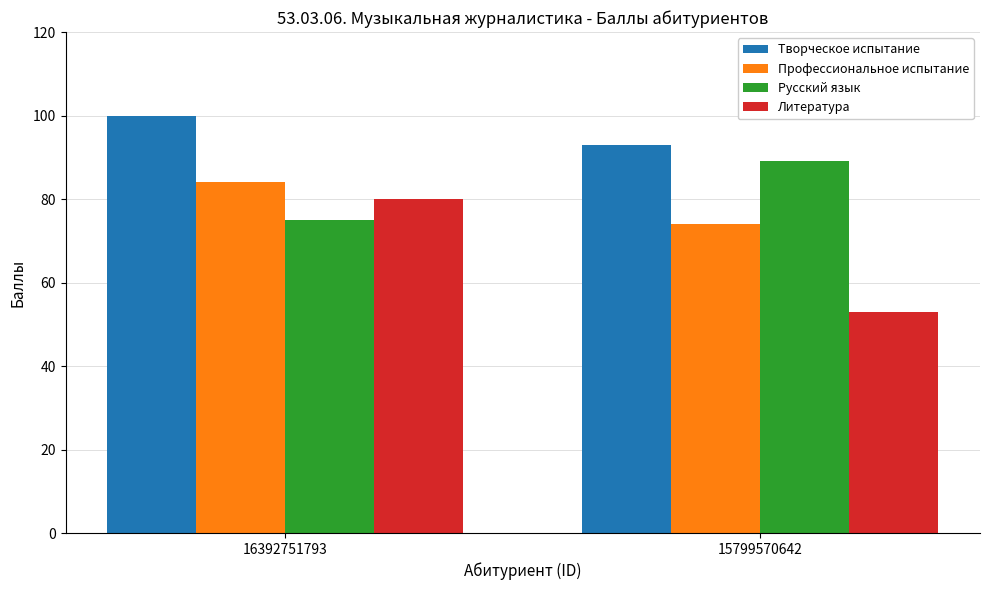

What value does the Творческое испытание series have at 16392751793?

100